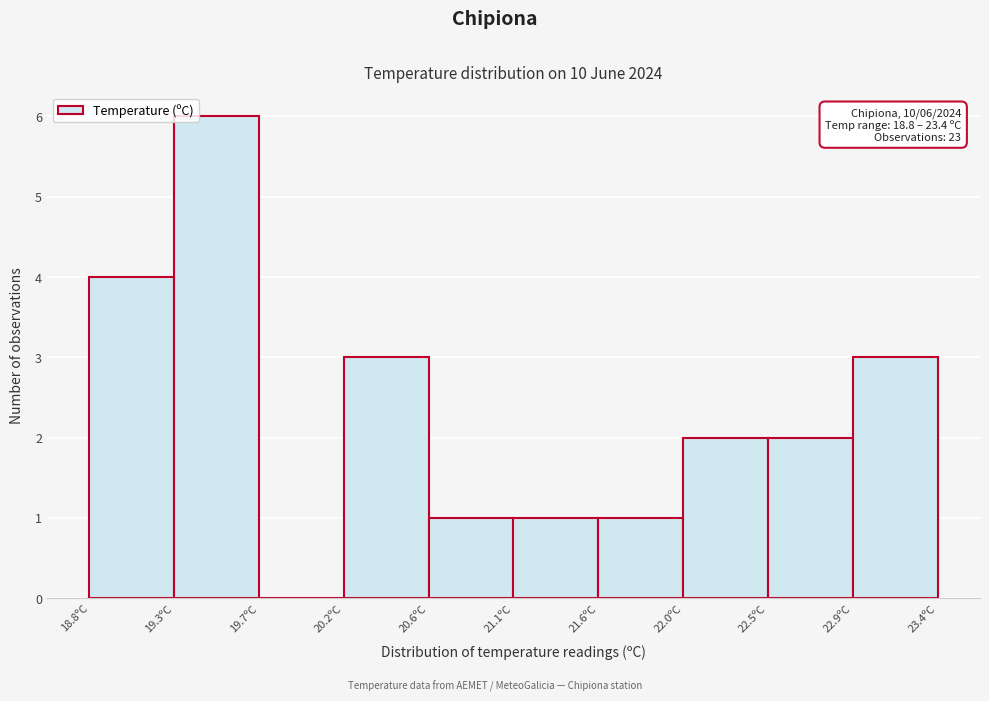

Over which range of the x-axis is the bar tallest?

19.26 to 19.72